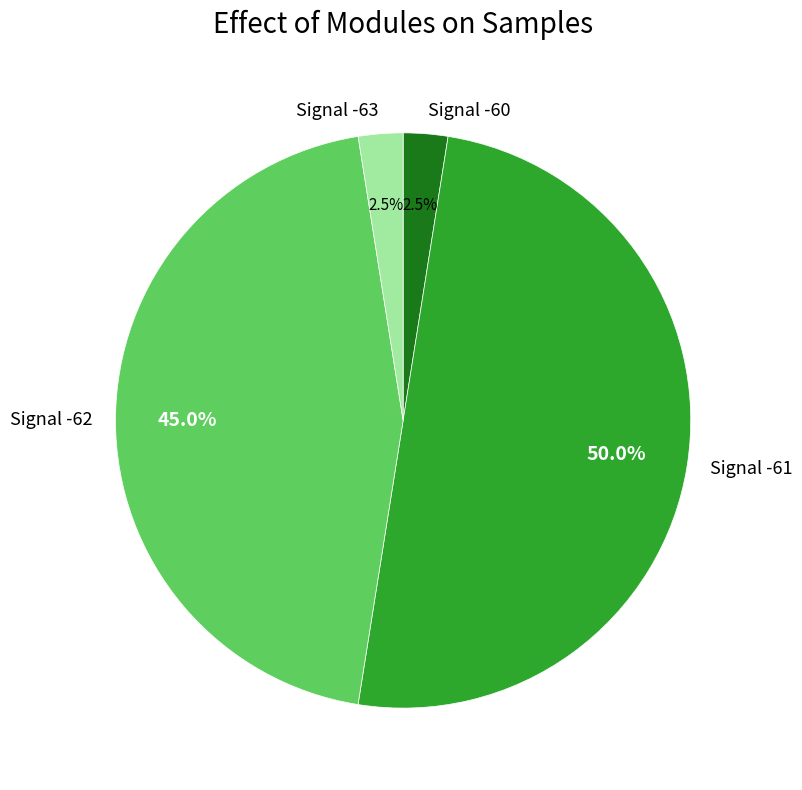

What is the majority slice?

Signal -61